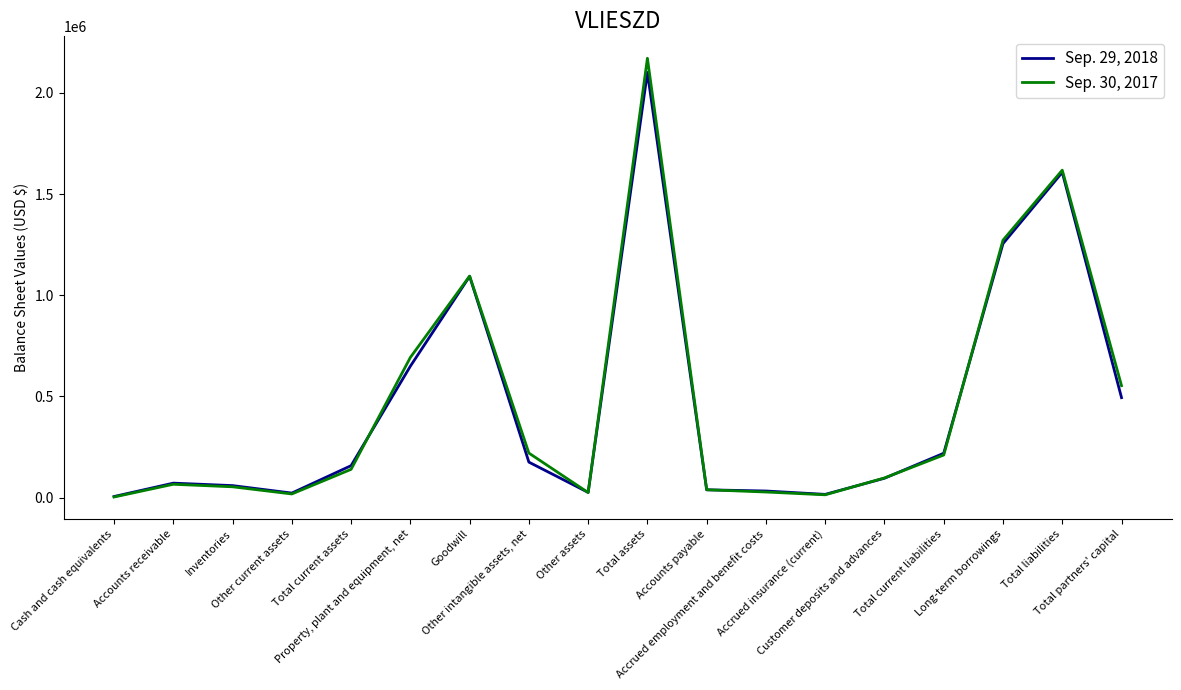

What is the total value across all series at Goodwill?

2188105